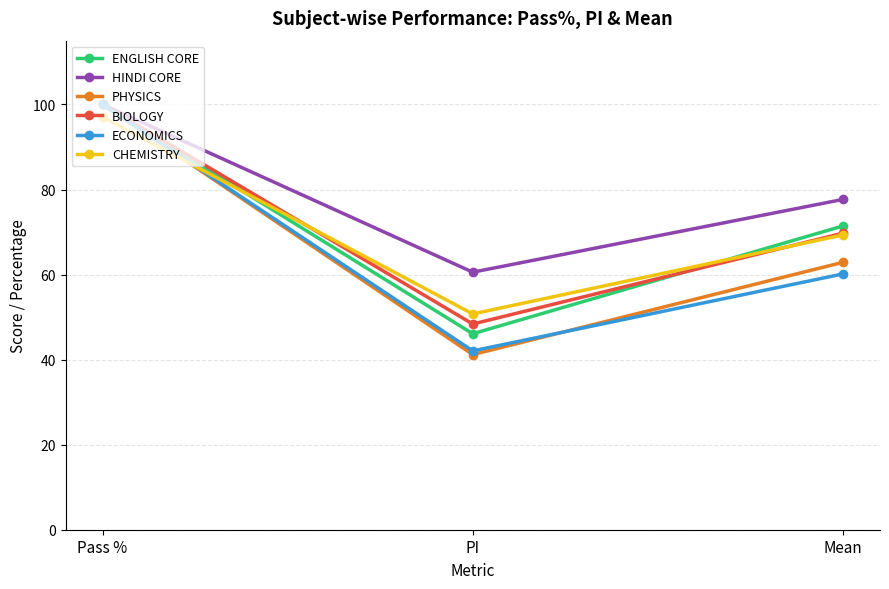

Which category has the lowest value in the ECONOMICS series?

PI